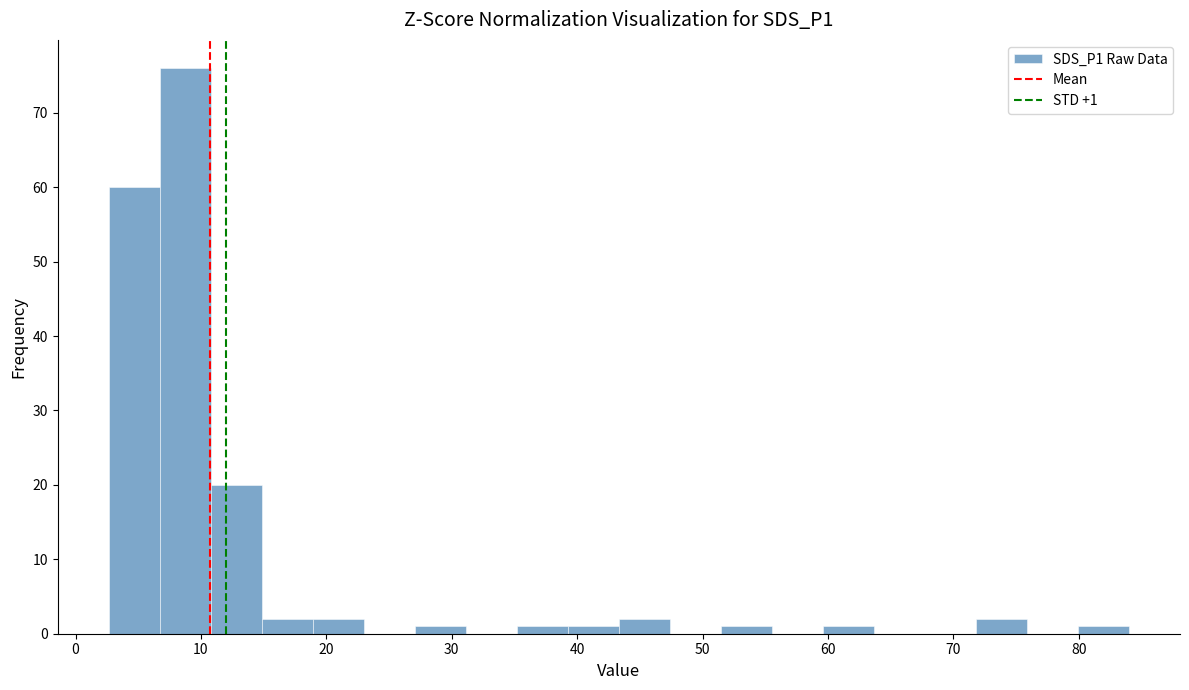

Which range on the x-axis has the tallest bar?

7 to 11